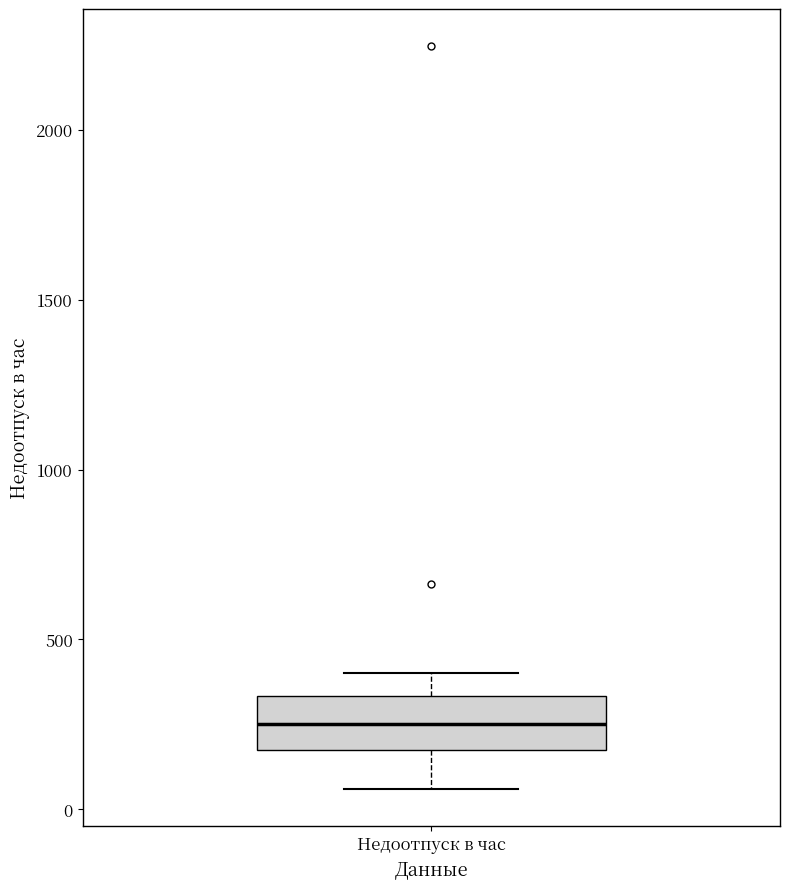

Transcribe this box plot: give where the median line is, the range the box spans, and where the two whiskers end, as read against the y-axis. The values are not printed on the chart, so give them approximately, as read against the axis.

median 250, box 200 to 350, whiskers 50 to 400